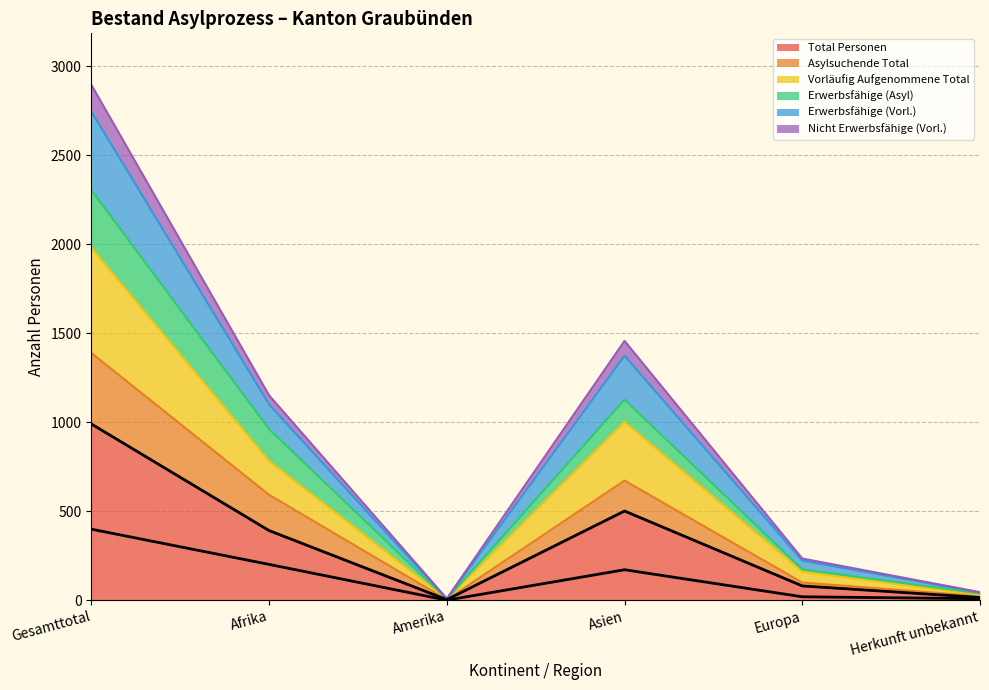

What is the maximum value for Total Personen?

990